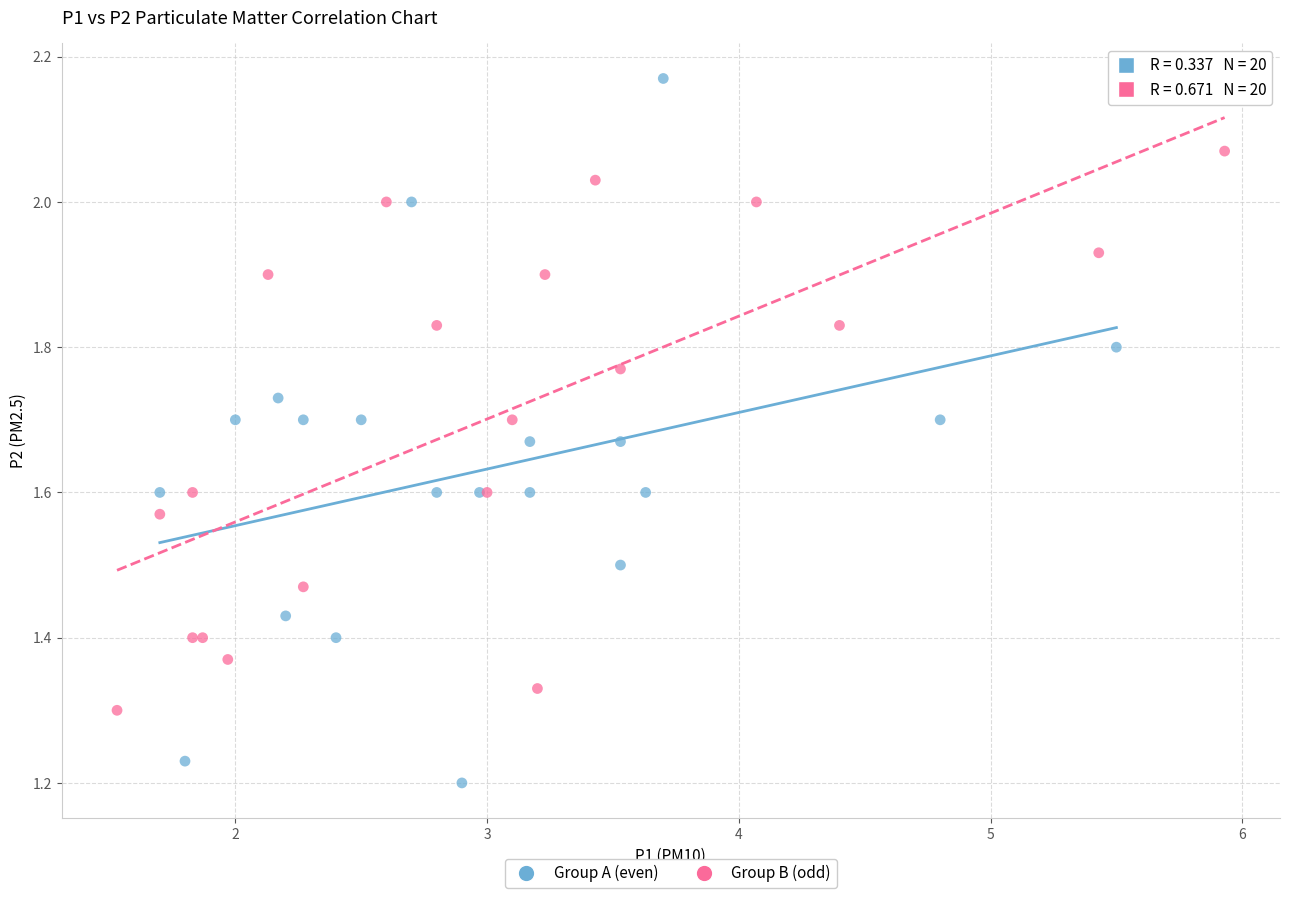

Which series reaches the minimum Y coordinate?

Group A (even)